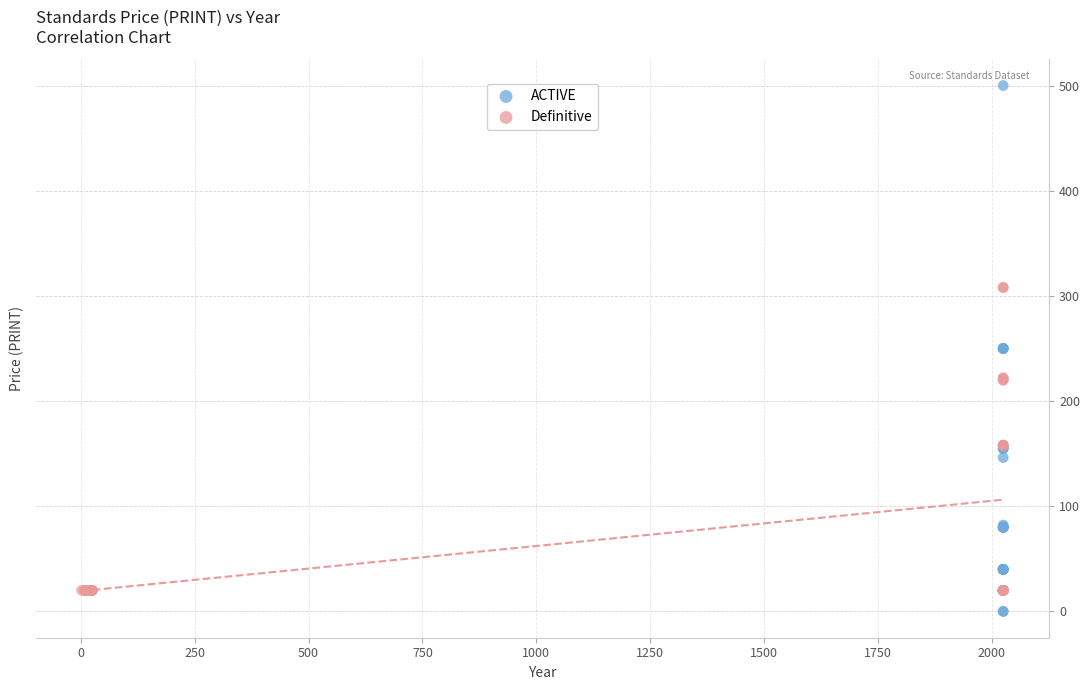

Which series contains the highest Y value?

ACTIVE